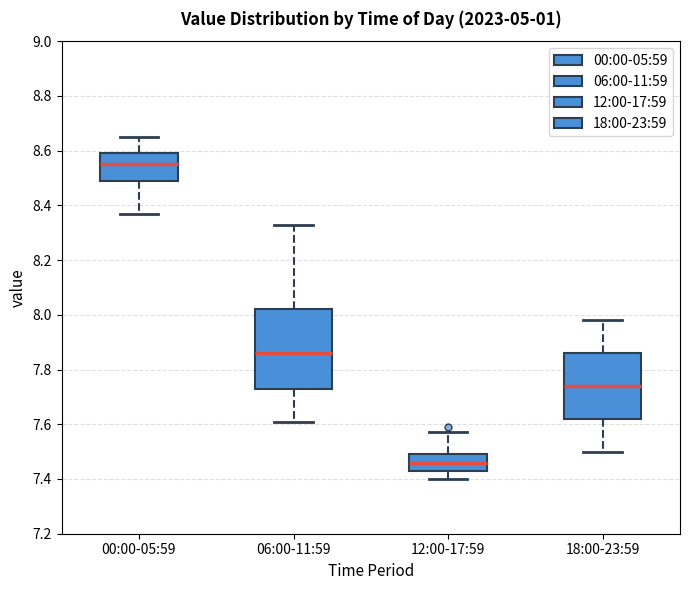

Comparing the boxes themselves (not the whiskers), which one is the tallest?

06:00-11:59